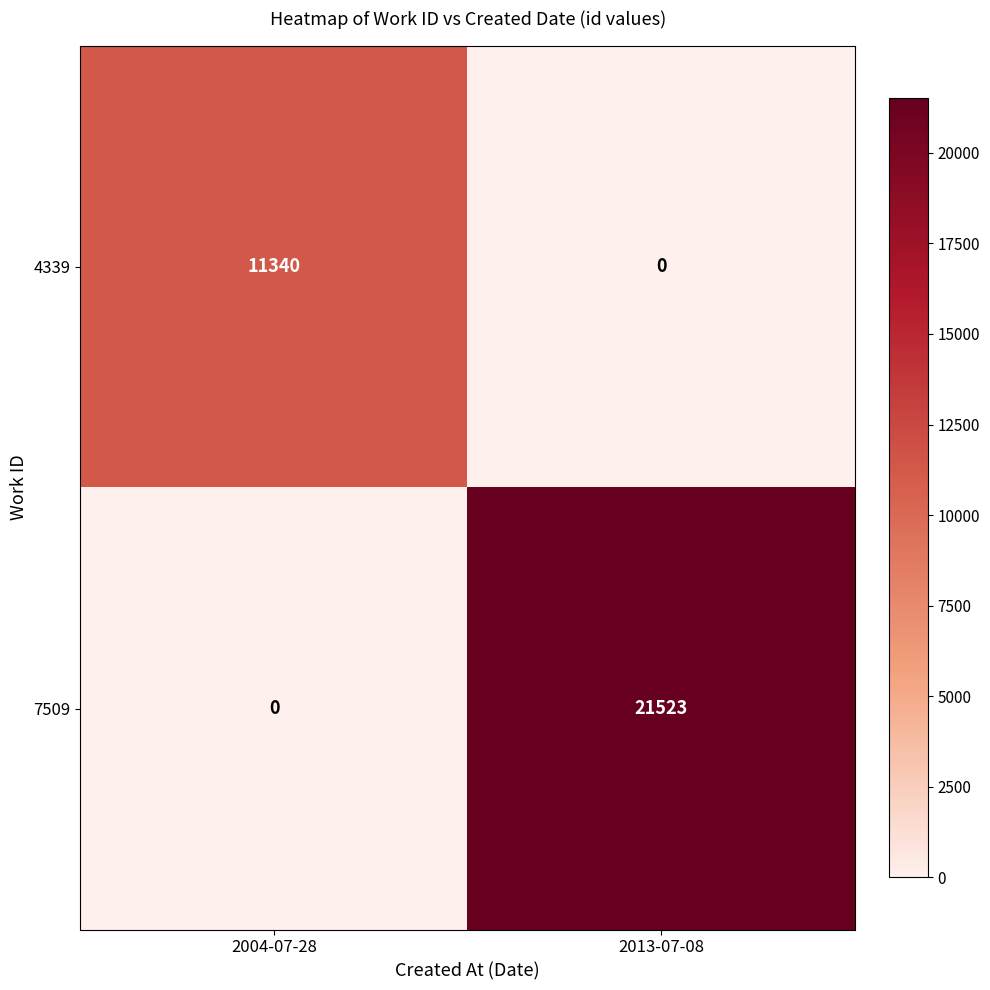

At which label is 7509 closest to 10761?

2004-07-28